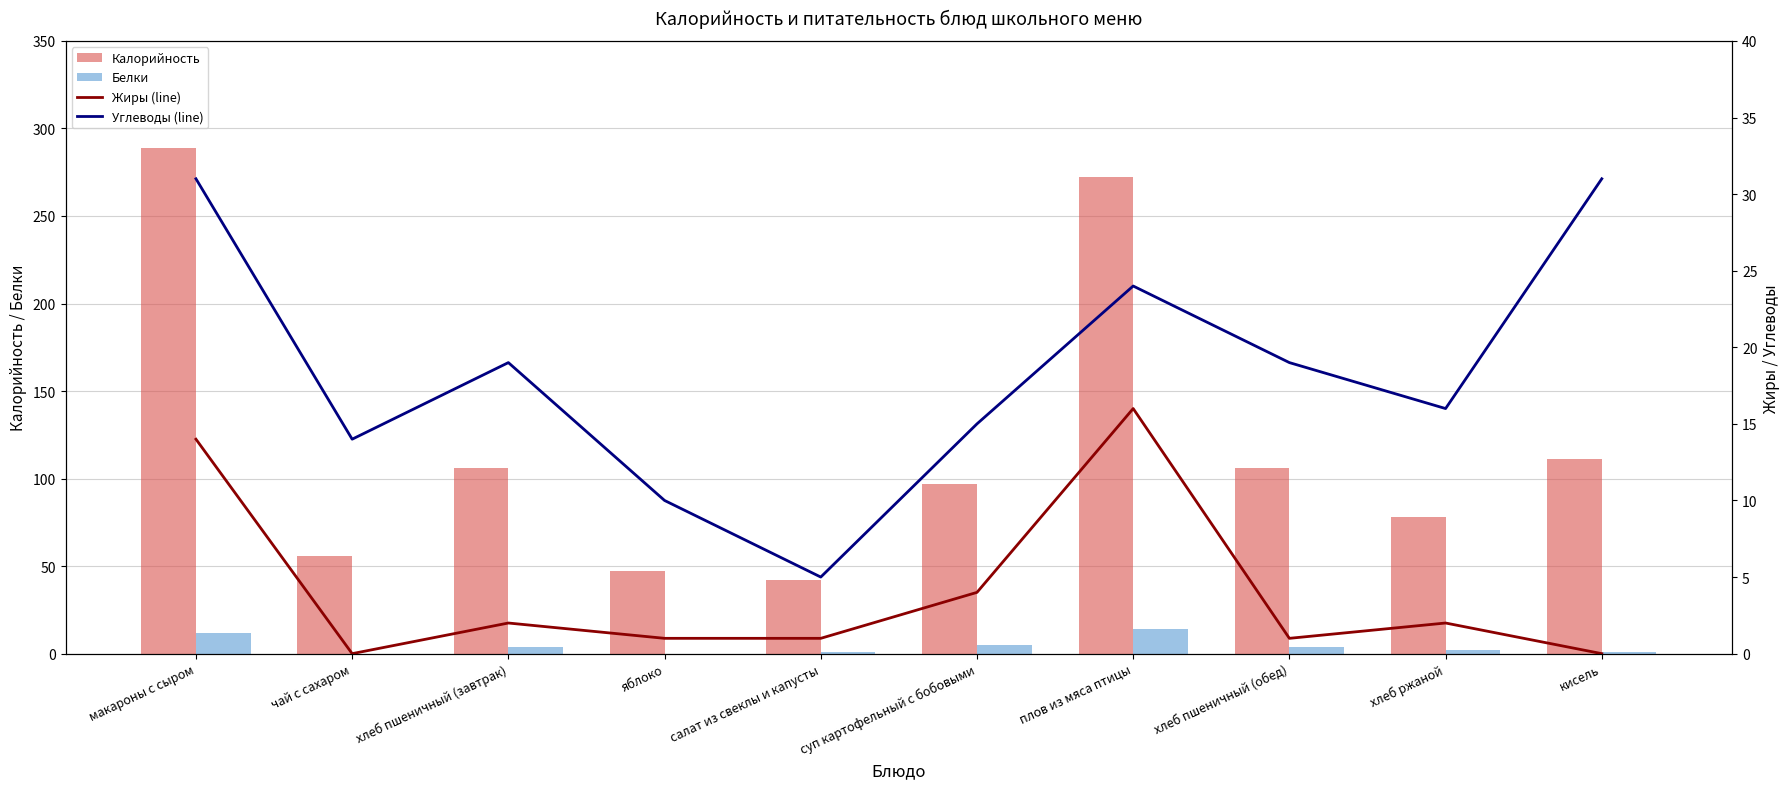

Reading right to left, list all the values displayed in this chart.

Калорийность: кисель=111	хлеб ржаной=78	хлеб пшеничный (обед)=106	плов из мяса птицы=272	суп картофельный с бобовыми=97	салат из свеклы и капусты=42	яблоко=47	хлеб пшеничный (завтрак)=106	чай с сахаром=56	макароны с сыром=289
Белки: кисель=1	хлеб ржаной=2	хлеб пшеничный (обед)=4	плов из мяса птицы=14	суп картофельный с бобовыми=5	салат из свеклы и капусты=1	яблоко=0	хлеб пшеничный (завтрак)=4	чай с сахаром=0	макароны с сыром=12
Жиры (line): кисель=0	хлеб ржаной=2	хлеб пшеничный (обед)=1	плов из мяса птицы=16	суп картофельный с бобовыми=4	салат из свеклы и капусты=1	яблоко=1	хлеб пшеничный (завтрак)=2	чай с сахаром=0	макароны с сыром=14
Углеводы (line): кисель=31	хлеб ржаной=16	хлеб пшеничный (обед)=19	плов из мяса птицы=24	суп картофельный с бобовыми=15	салат из свеклы и капусты=5	яблоко=10	хлеб пшеничный (завтрак)=19	чай с сахаром=14	макароны с сыром=31